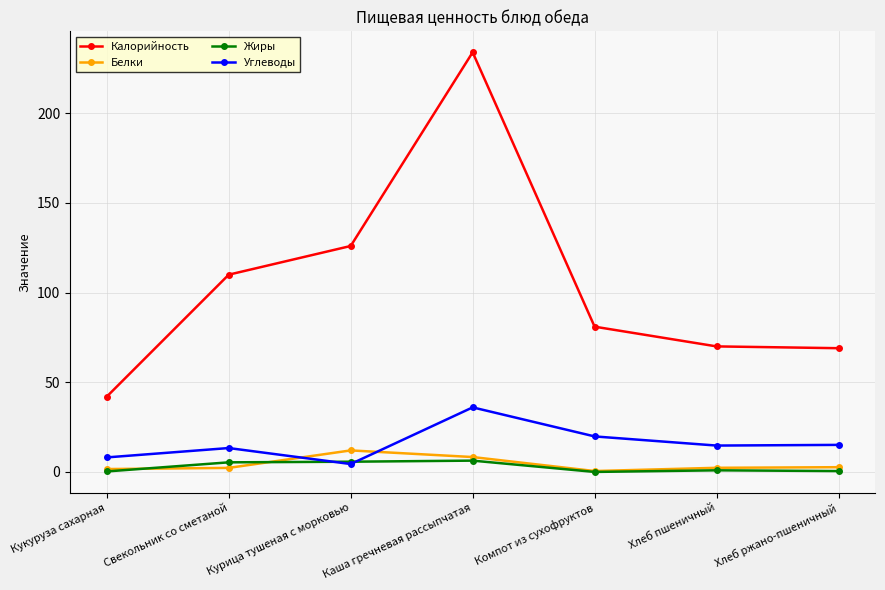

What is the label of the 2nd point from the left?

Свекольник со сметаной